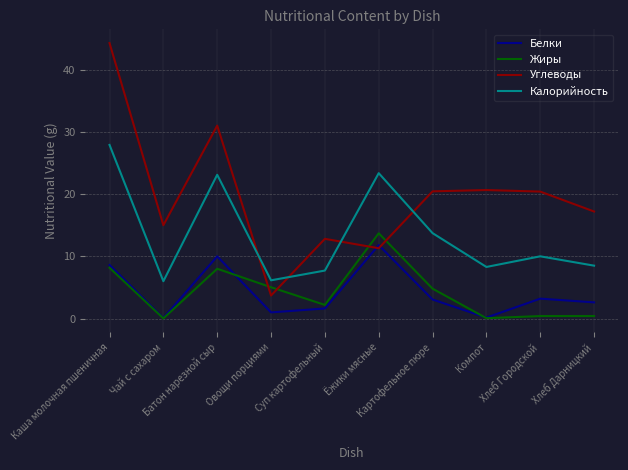

What is the total value across all series at Хлеб Городской?

34.0